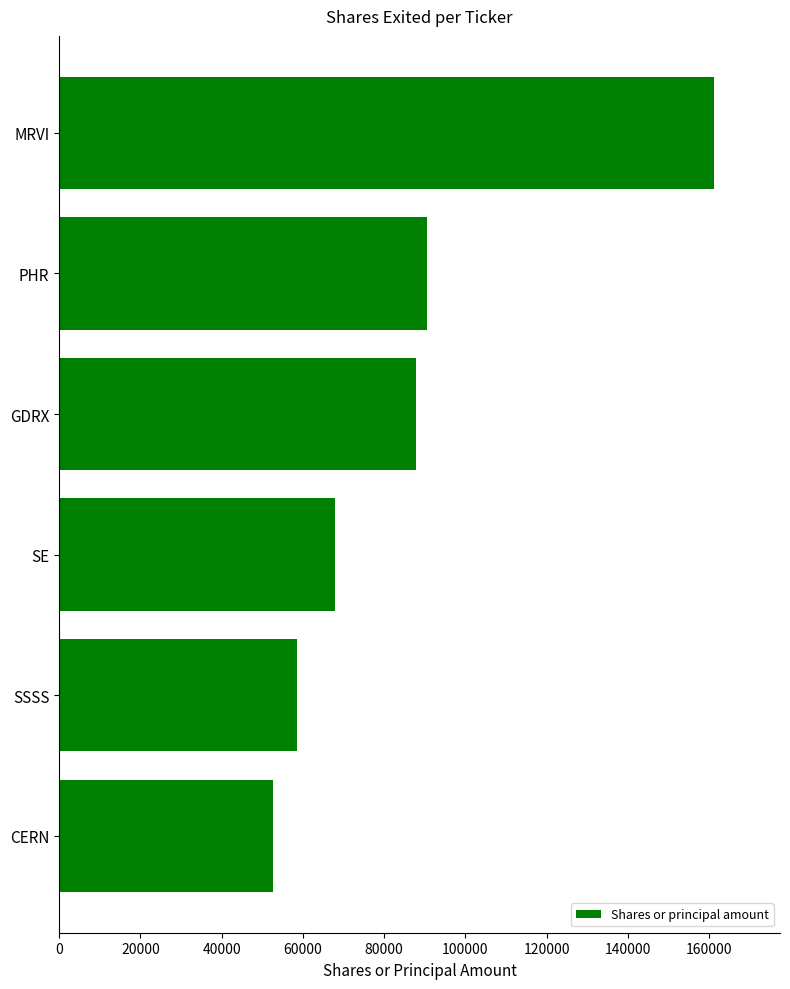

What is the change in value from CERN to GDRX?

+35160